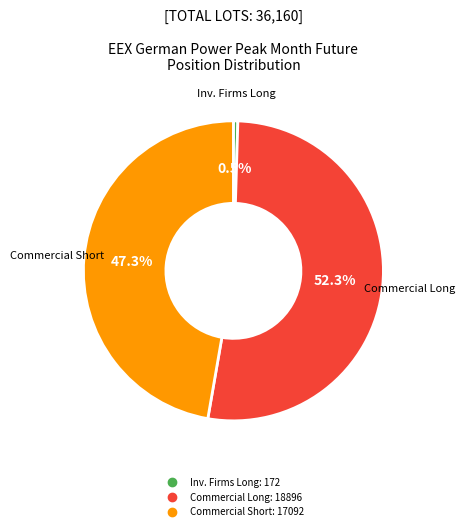

Count the number of slices in the pie.

3